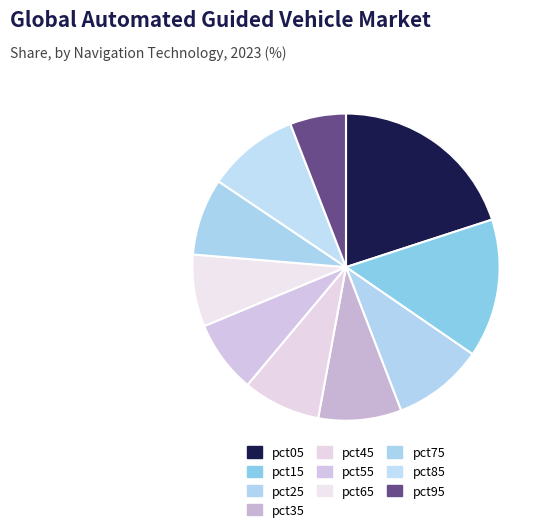

Which slice is the smallest?

pct95